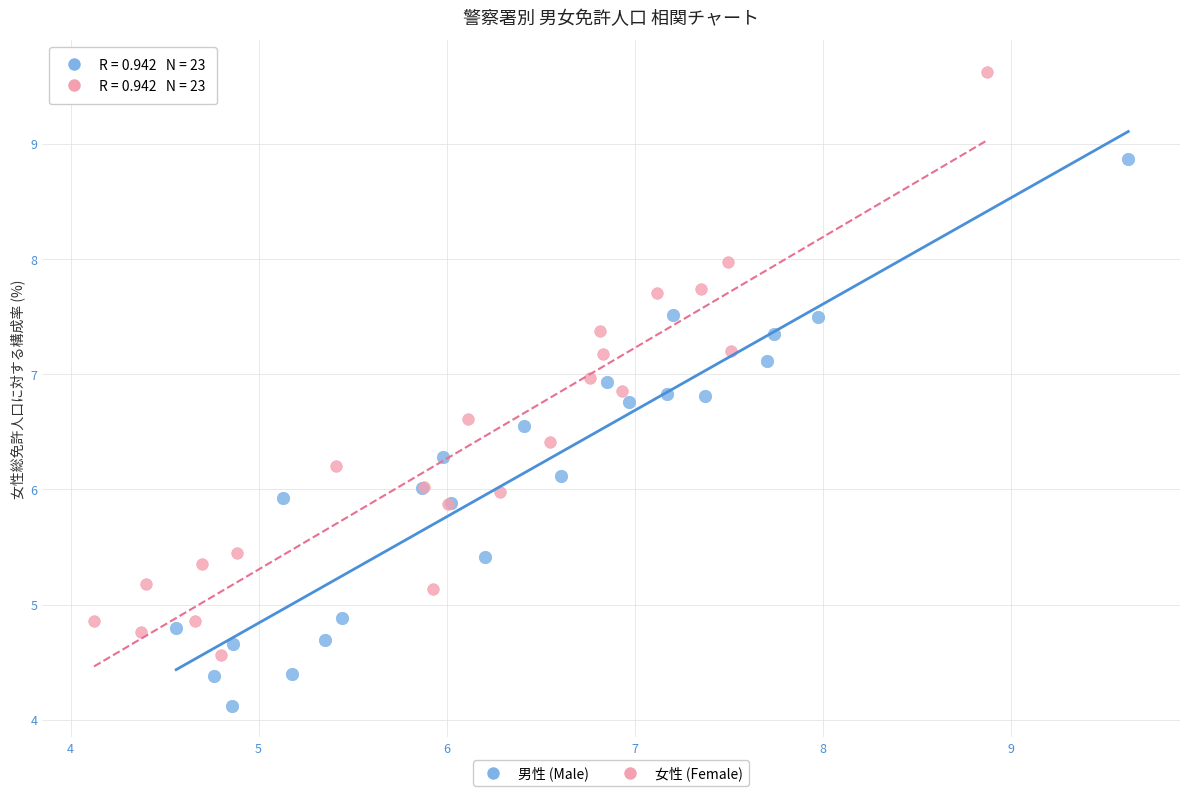

Which series contains the lowest Y value?

男性 (Male)